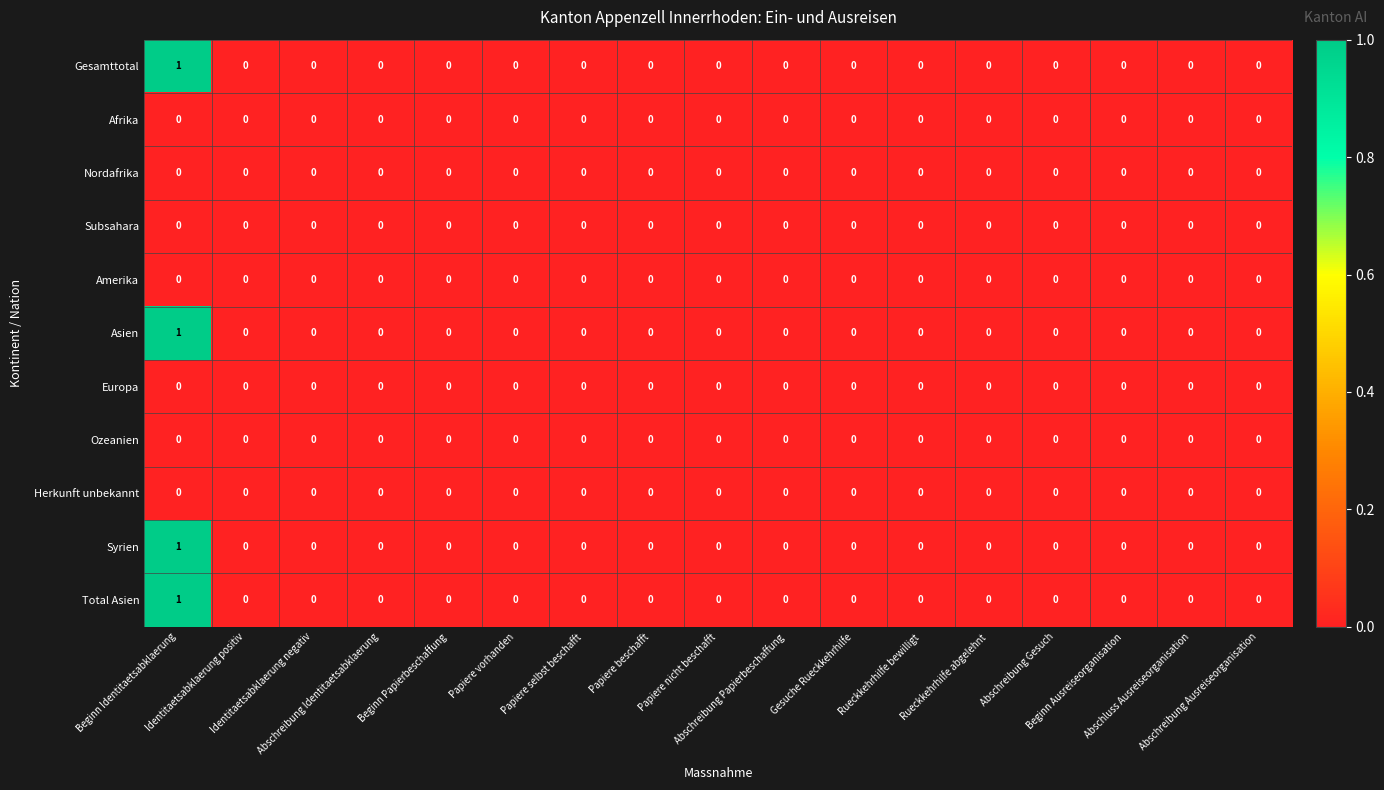

How many data points does each series have?

17